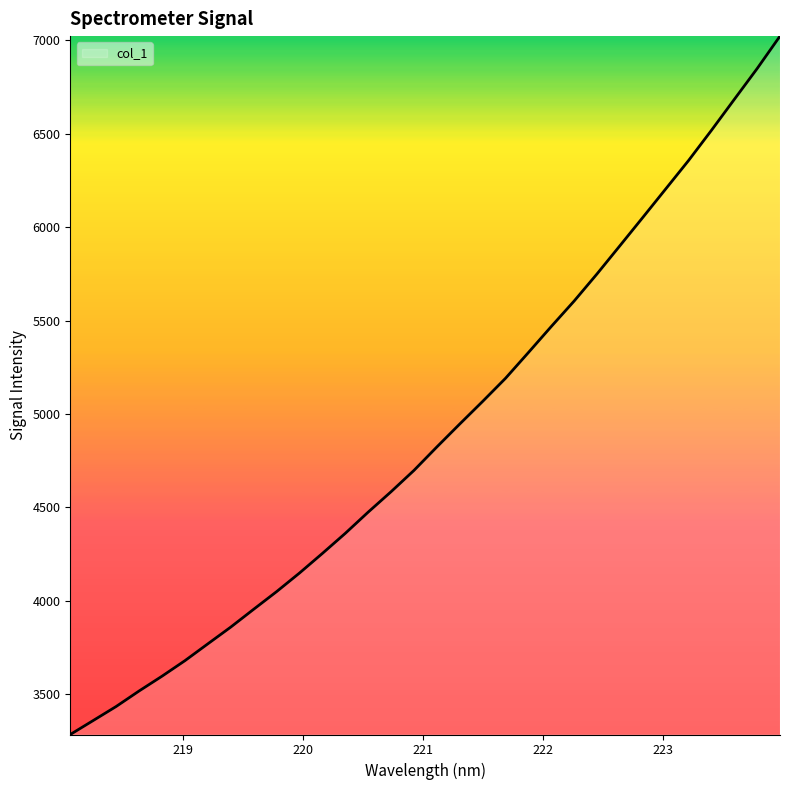

What is the difference between the maximum and minimum values?

3737.2